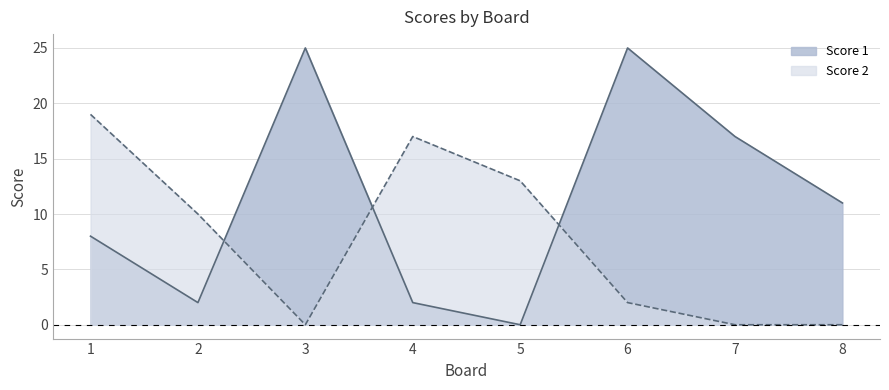

At 7, list the series in order from largest to smallest.

Score 1, Score 2